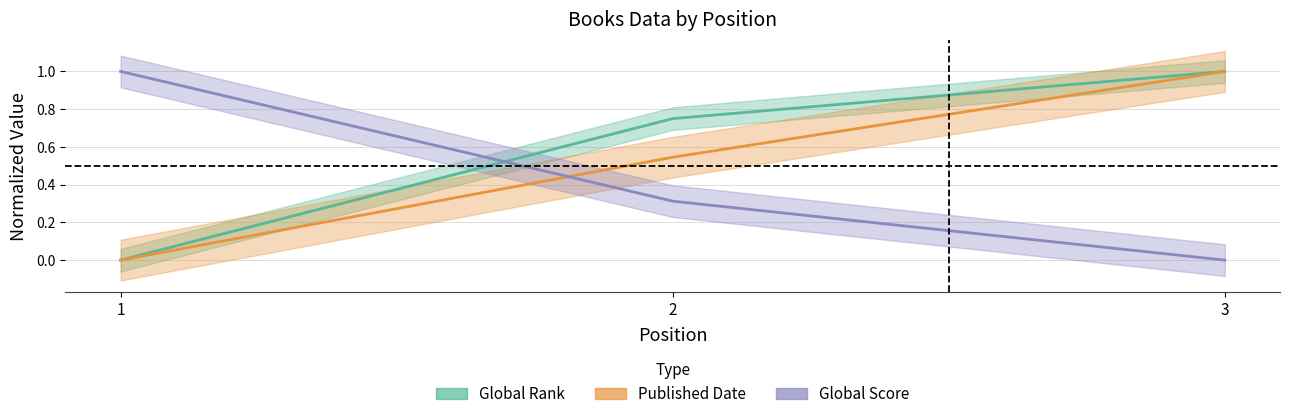

Does the chart display data point markers on the line(s)?

No